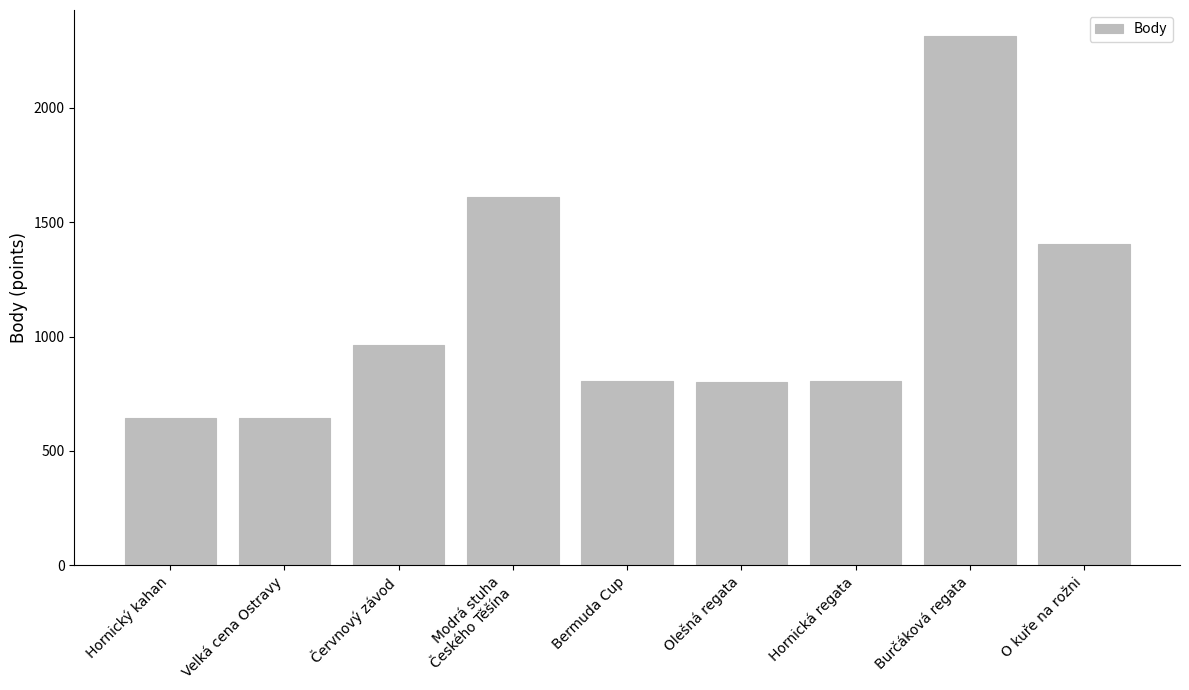

What is the change in value from Burčáková regata to O kuře na rožni?

-906